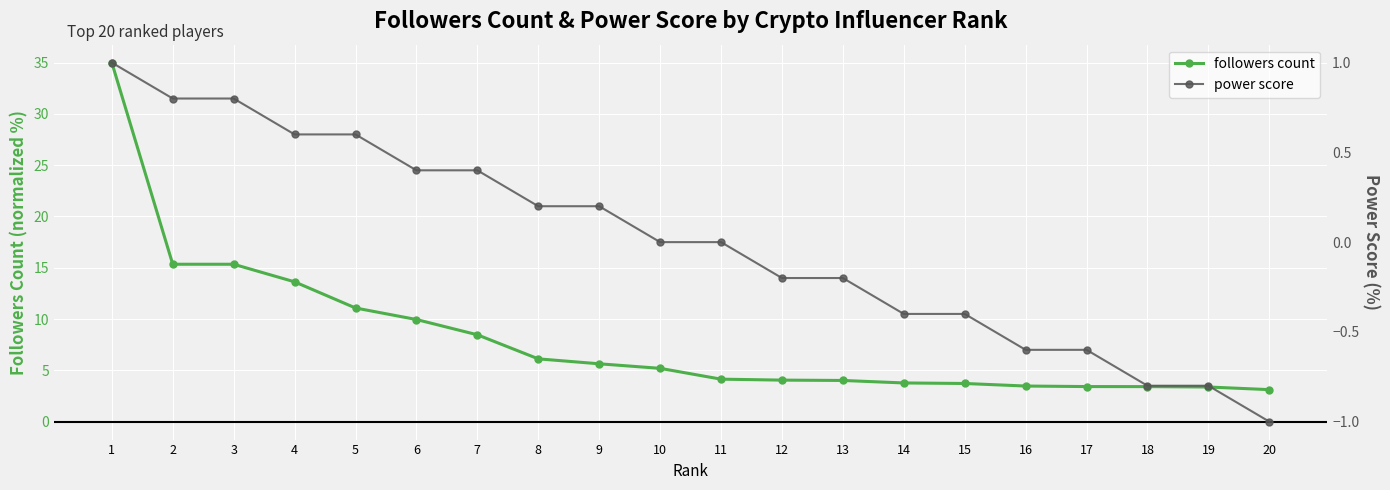

What is the lowest value of the followers count series?

3.1